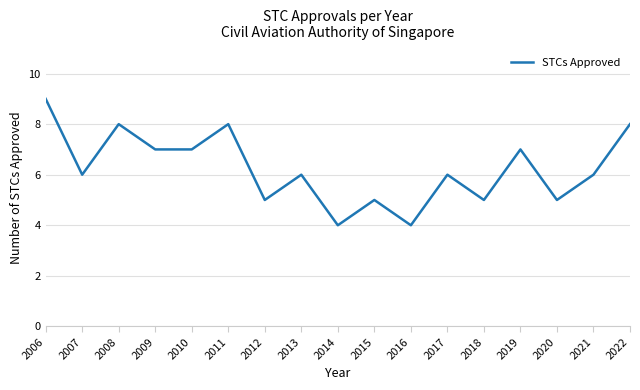

Read the value at 2013.

6